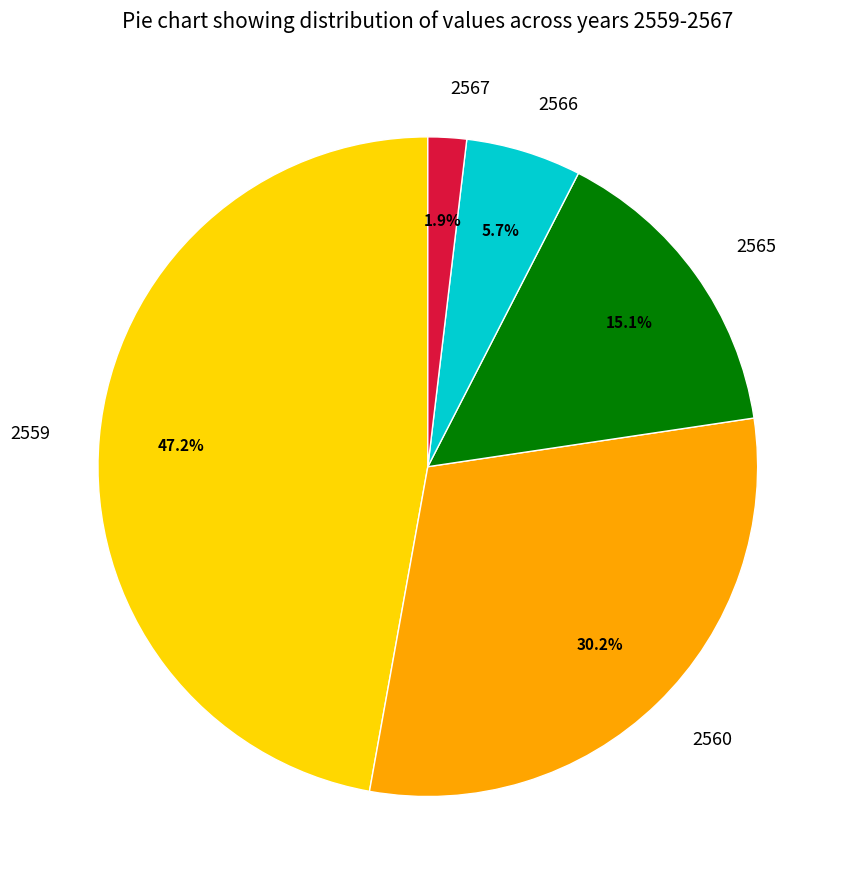

Which has a higher value, 2566 or 2567?

2566